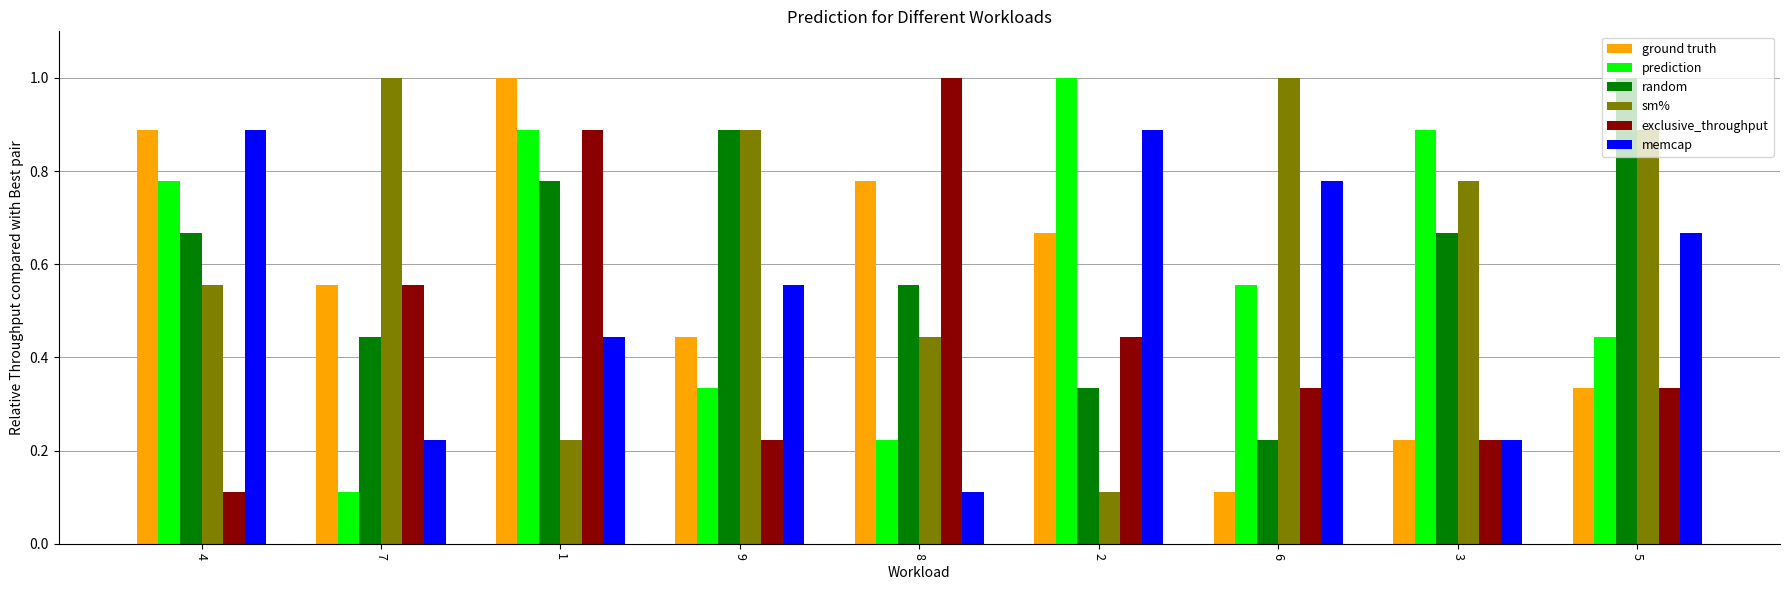

How many bars are there in each group?

6